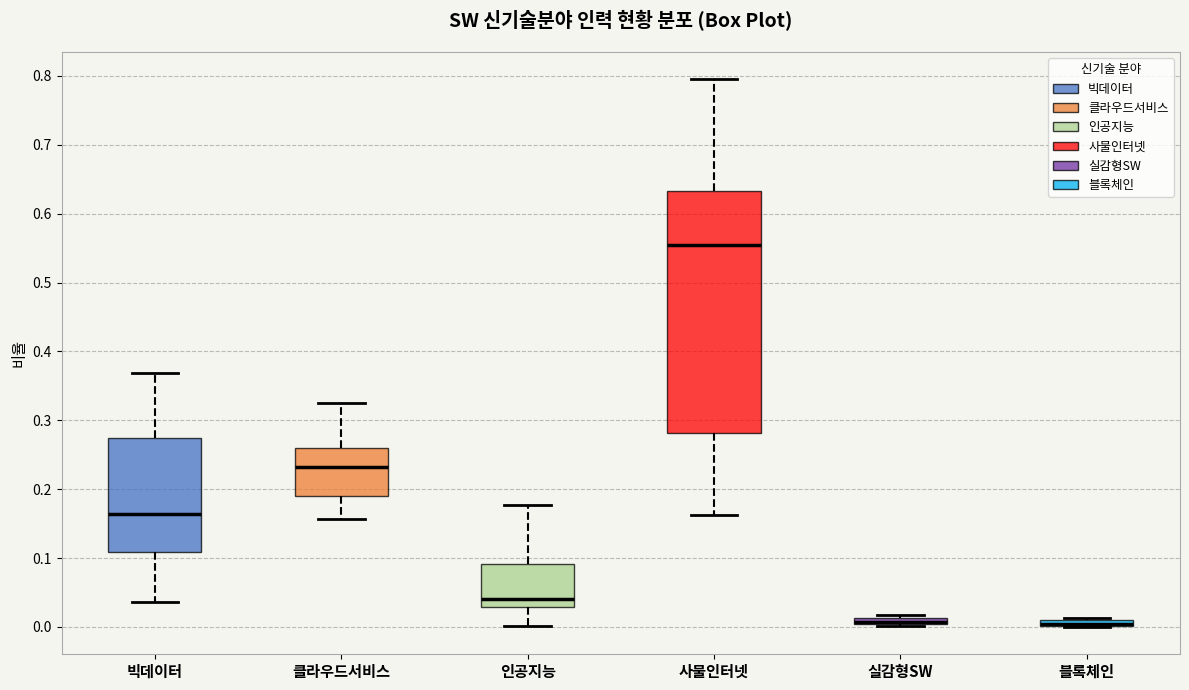

Where does the lower whisker of the box for 인공지능 end on the y-axis? The values are not printed on the chart, so give them approximately, as read against the axis.

0.00